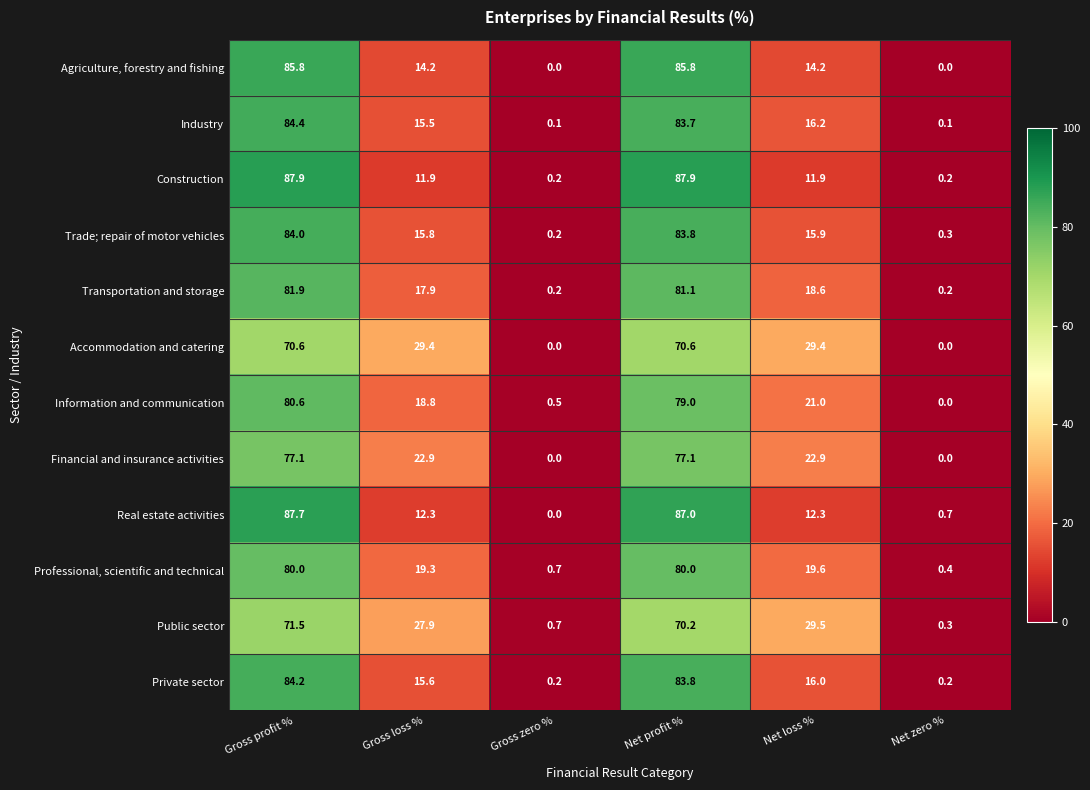

What is the maximum value shown in the chart?

87.9